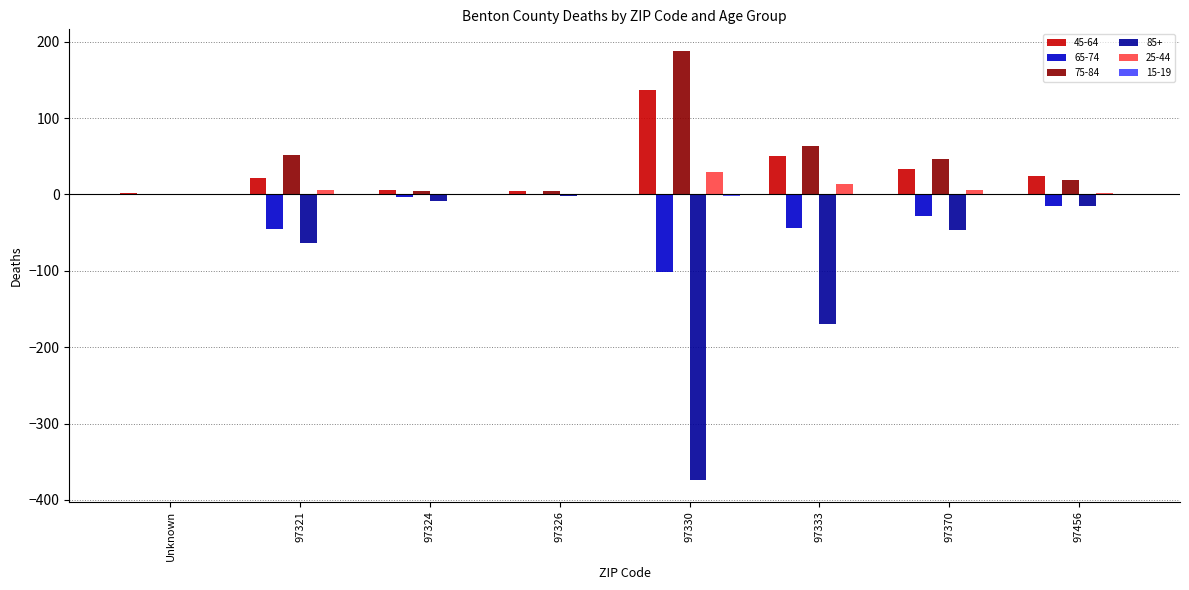

The value of 25-44 at 97333 is 13. True or false?

True